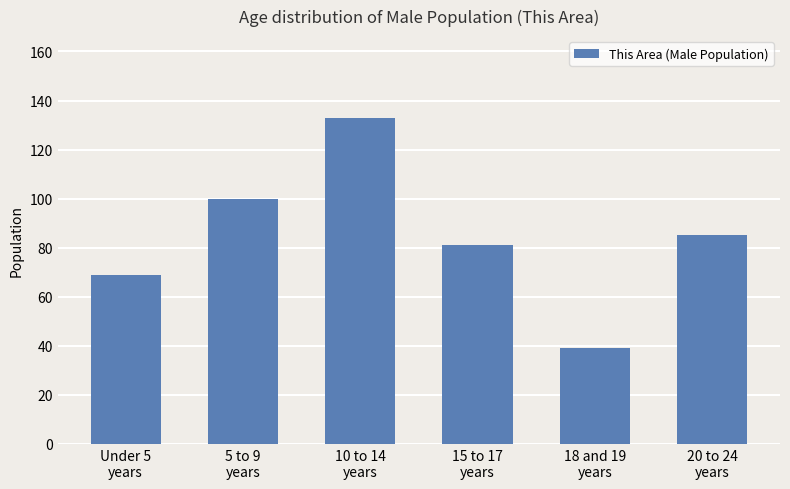

Rank the categories by value from highest to lowest.

10 to 14
years, 5 to 9
years, 20 to 24
years, 15 to 17
years, Under 5
years, 18 and 19
years